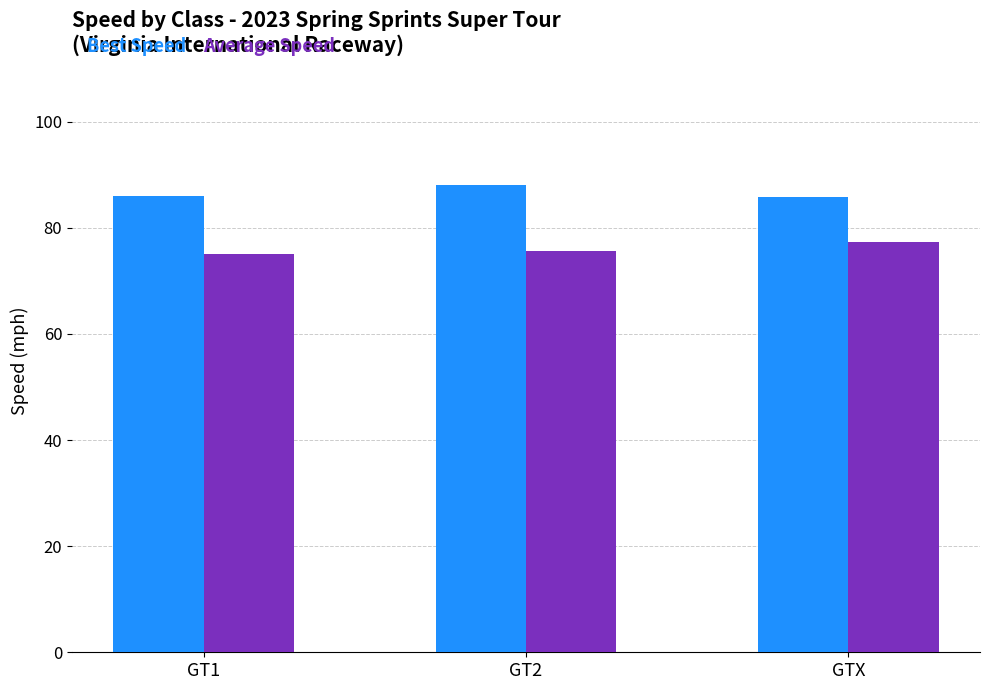

Rank the series at GT2 from lowest to highest value.

Average Speed, Best Speed